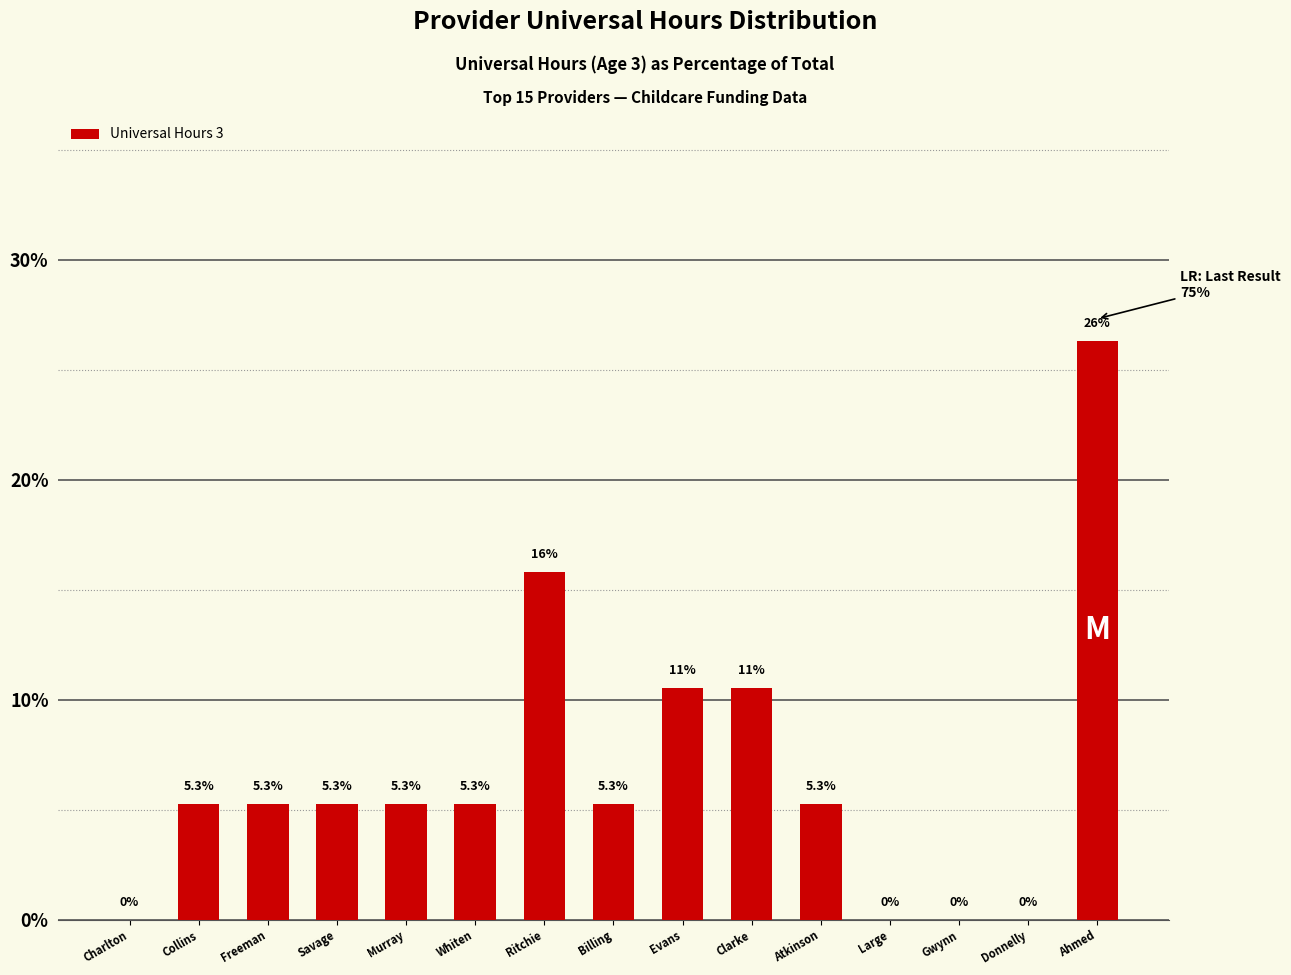

Are the bars horizontal?

No